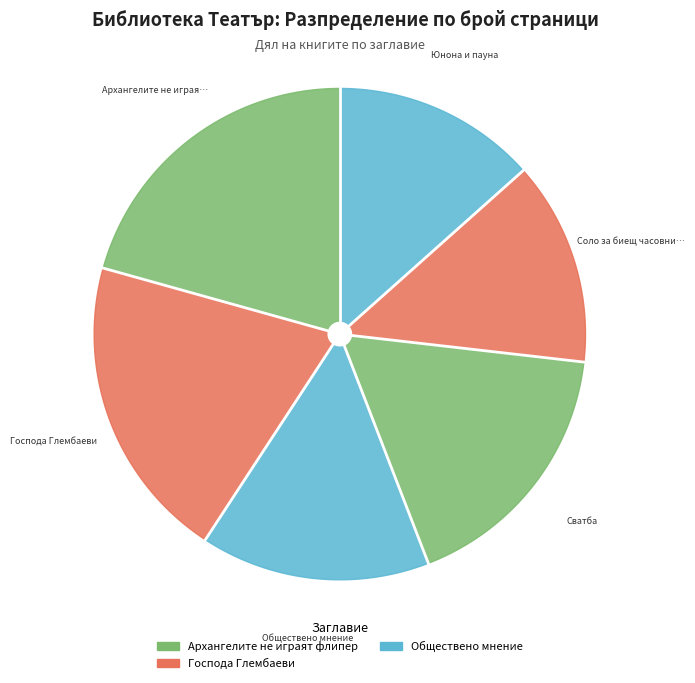

What percentage is the Архангелите не играят флипер slice, to the nearest percent?

21%